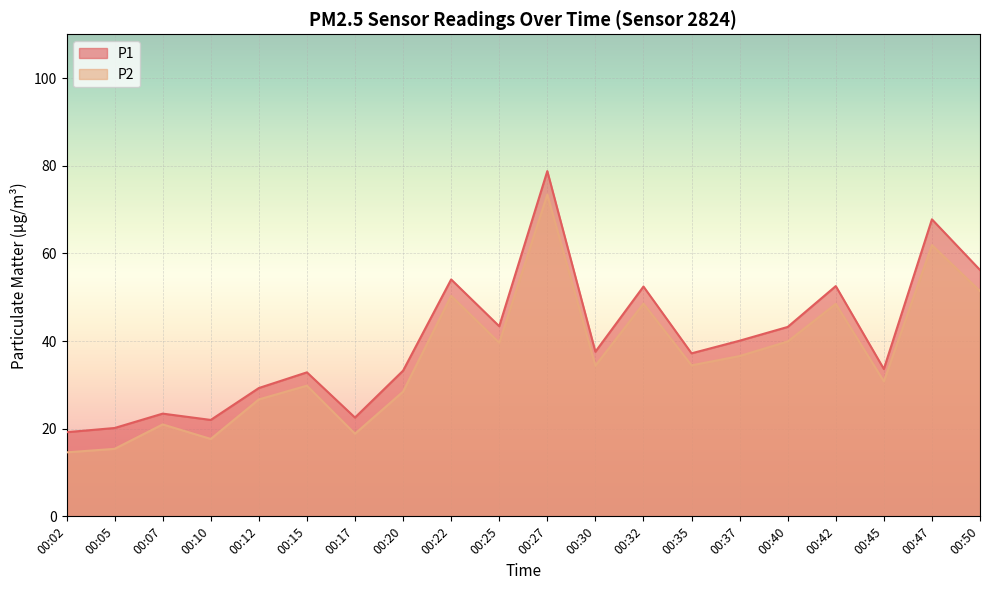

Which series changed the most between 00:35 and 00:47?

P1